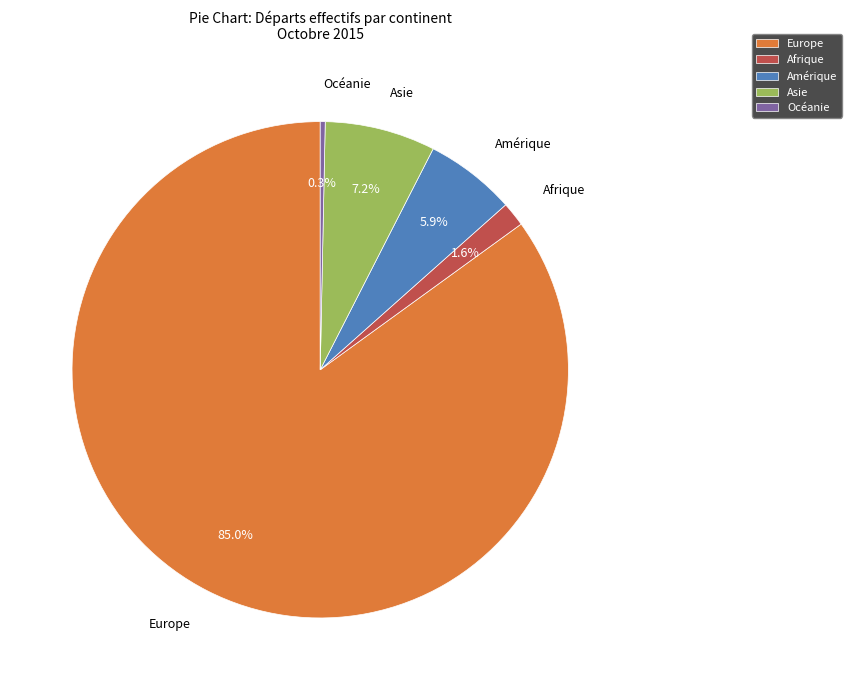

Rank the categories by value from highest to lowest.

Europe, Asie, Amérique, Afrique, Océanie